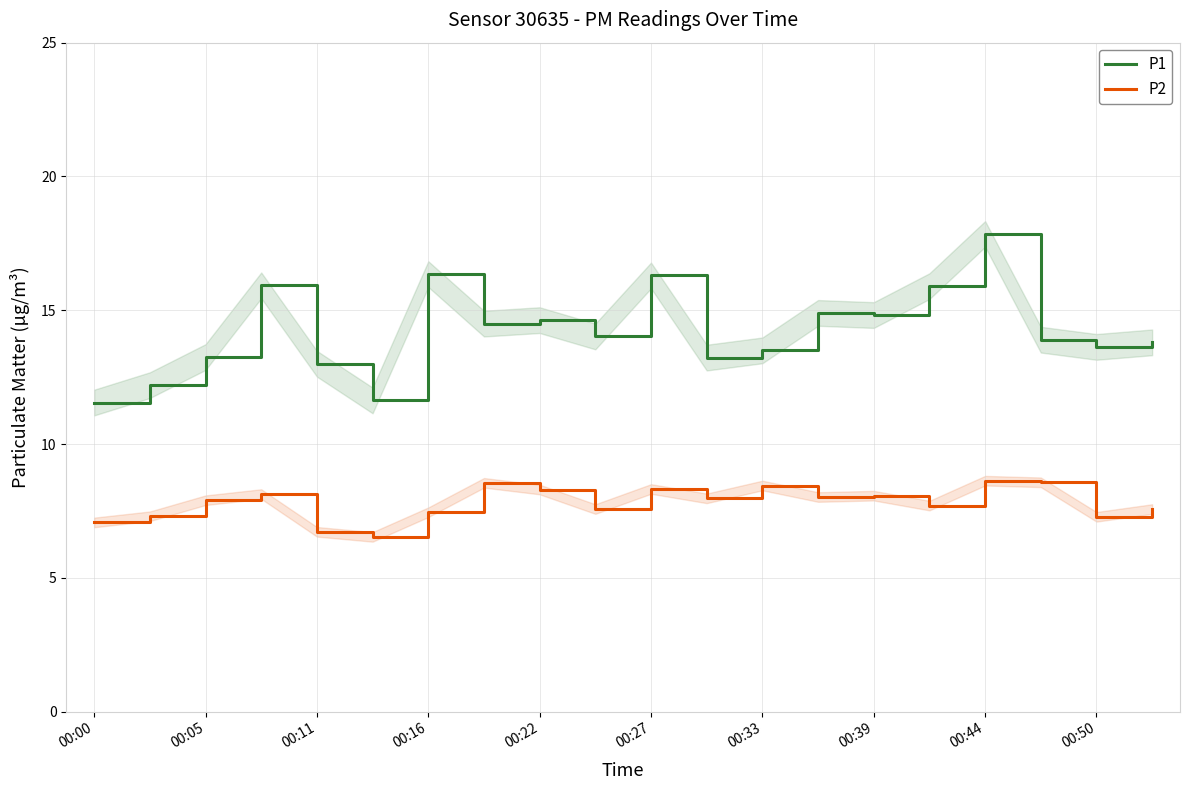

True or false: P1 and P2 intersect in this chart.

False